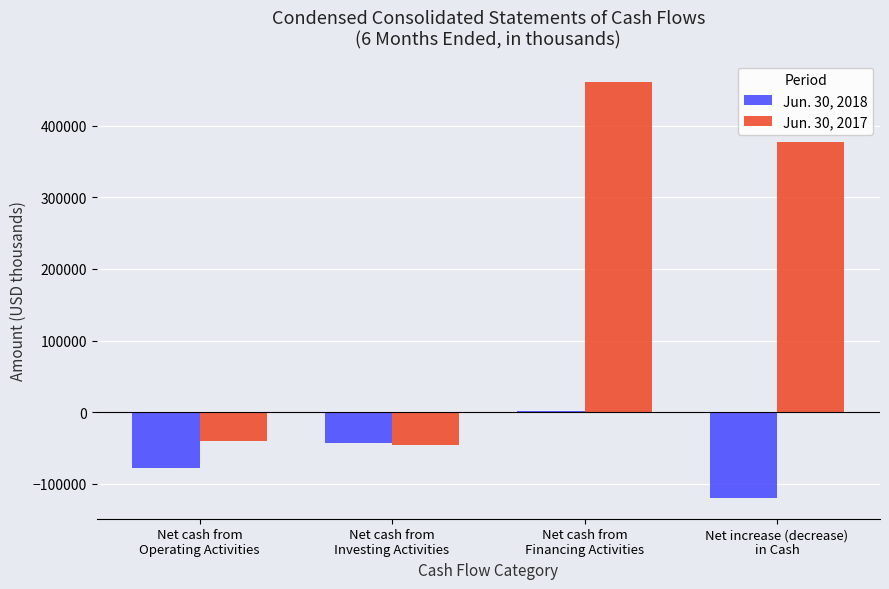

What is the greatest value displayed?

461592